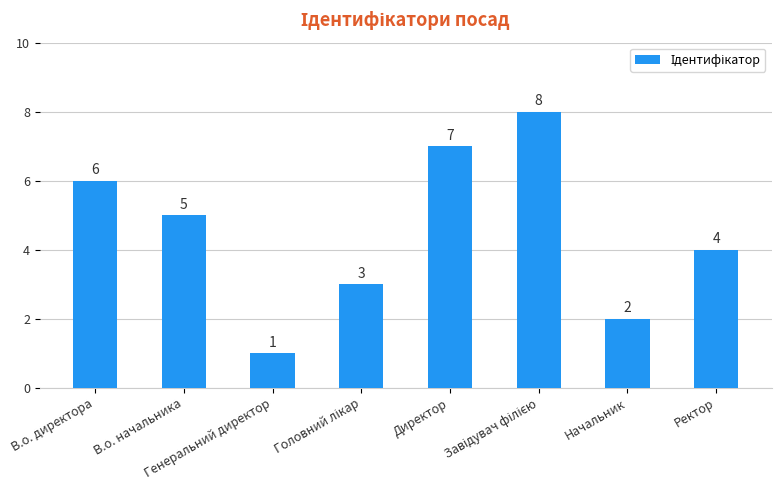

What is the sum of all values?

36